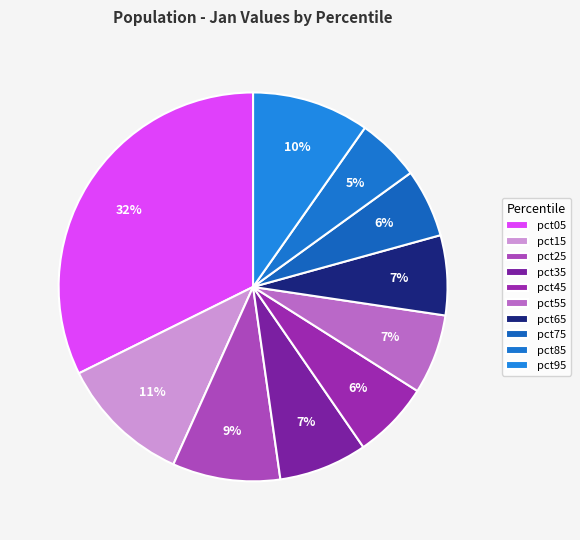

What percentage is the pct95 slice, to the nearest percent?

10%